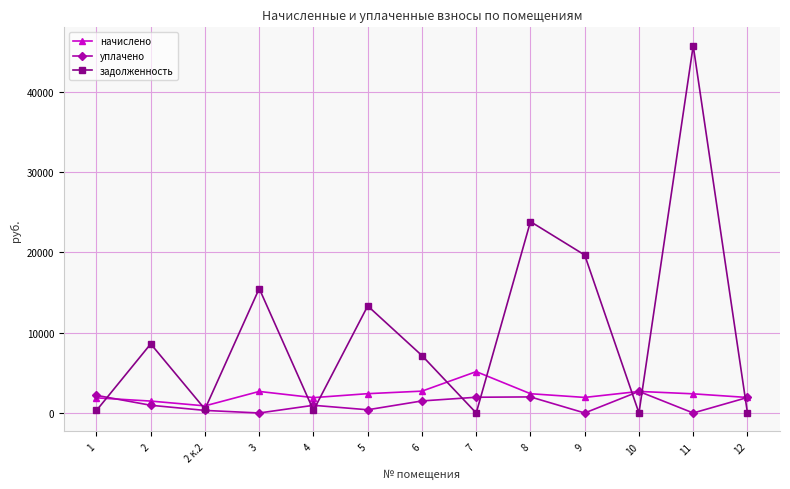

How many lines are shown in the chart?

3